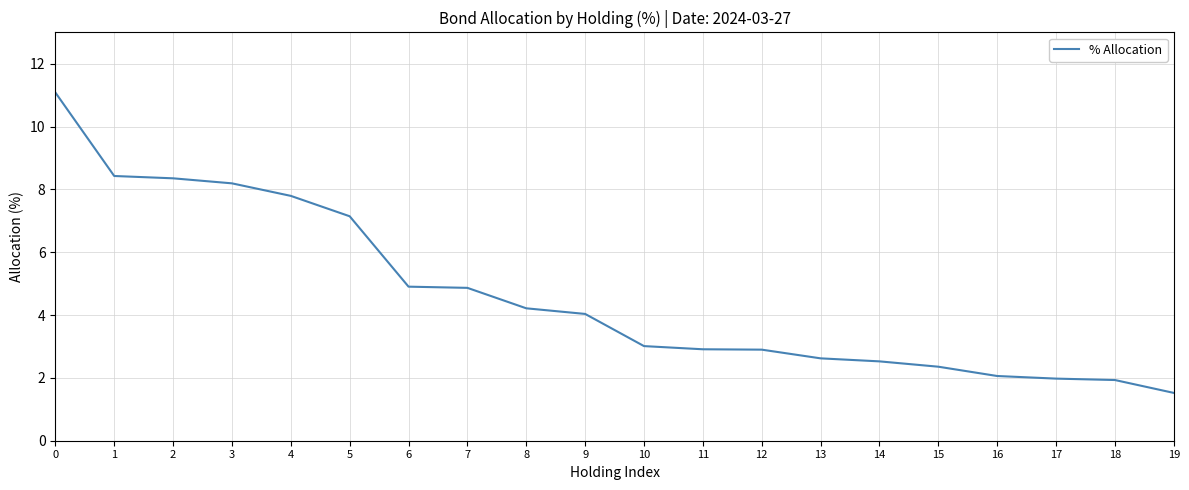

What is the sum of all values?

92.8